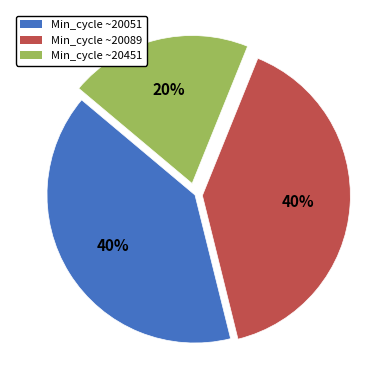

To the nearest percent, what portion does Min_cycle ~20051 represent?

40%